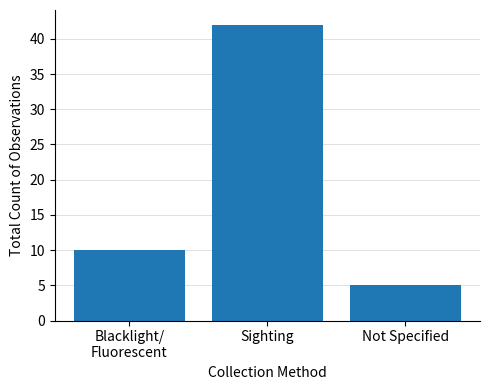

What is the sum of all values?

57